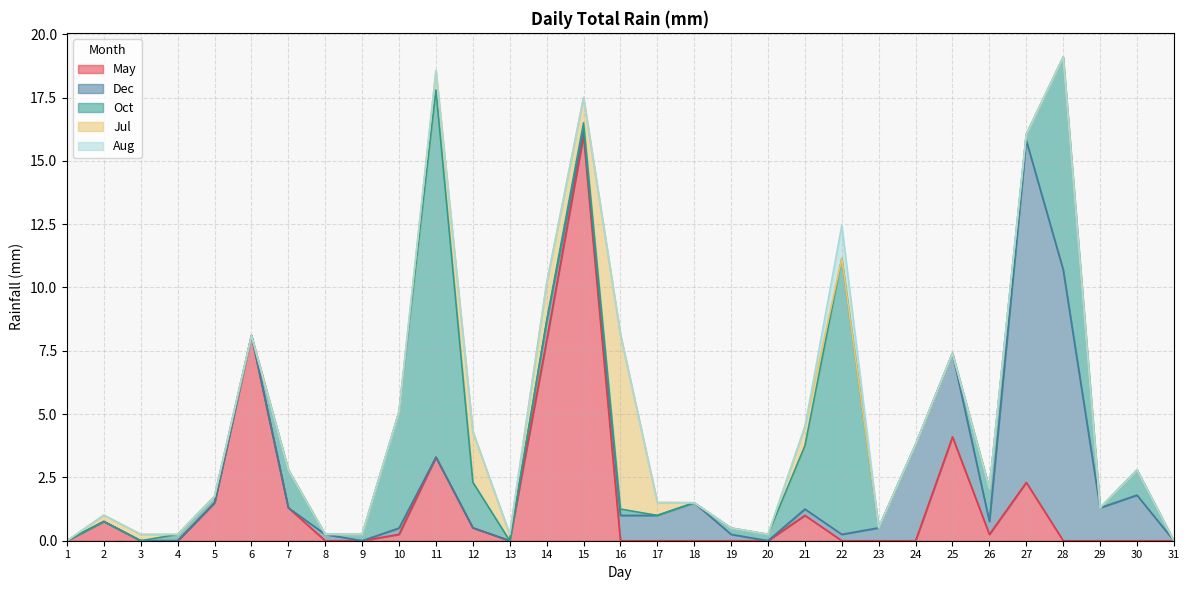

Which category has the lowest value in the Oct series?

1